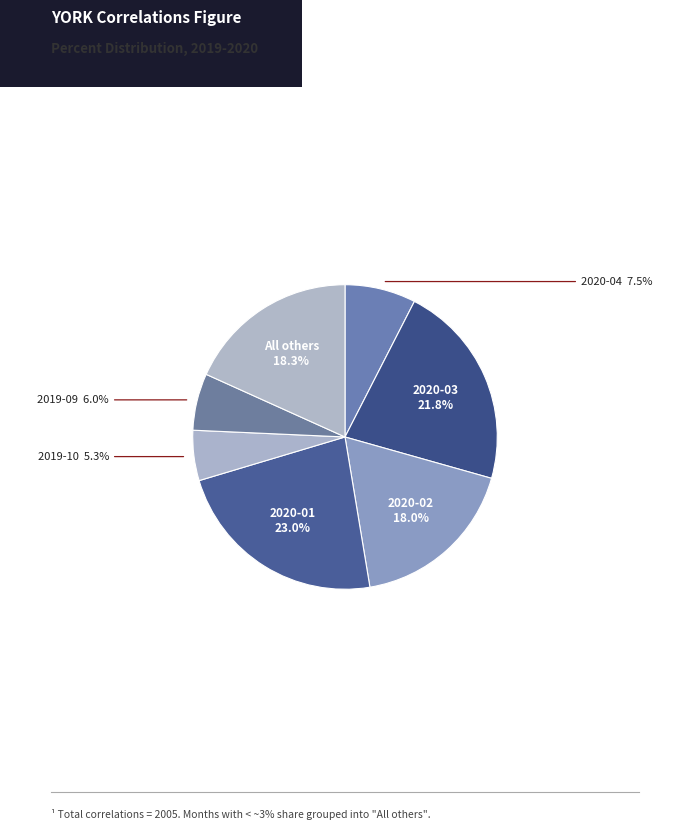

To the nearest percent, what is the difference between the largest and smallest slice percentages?

18%